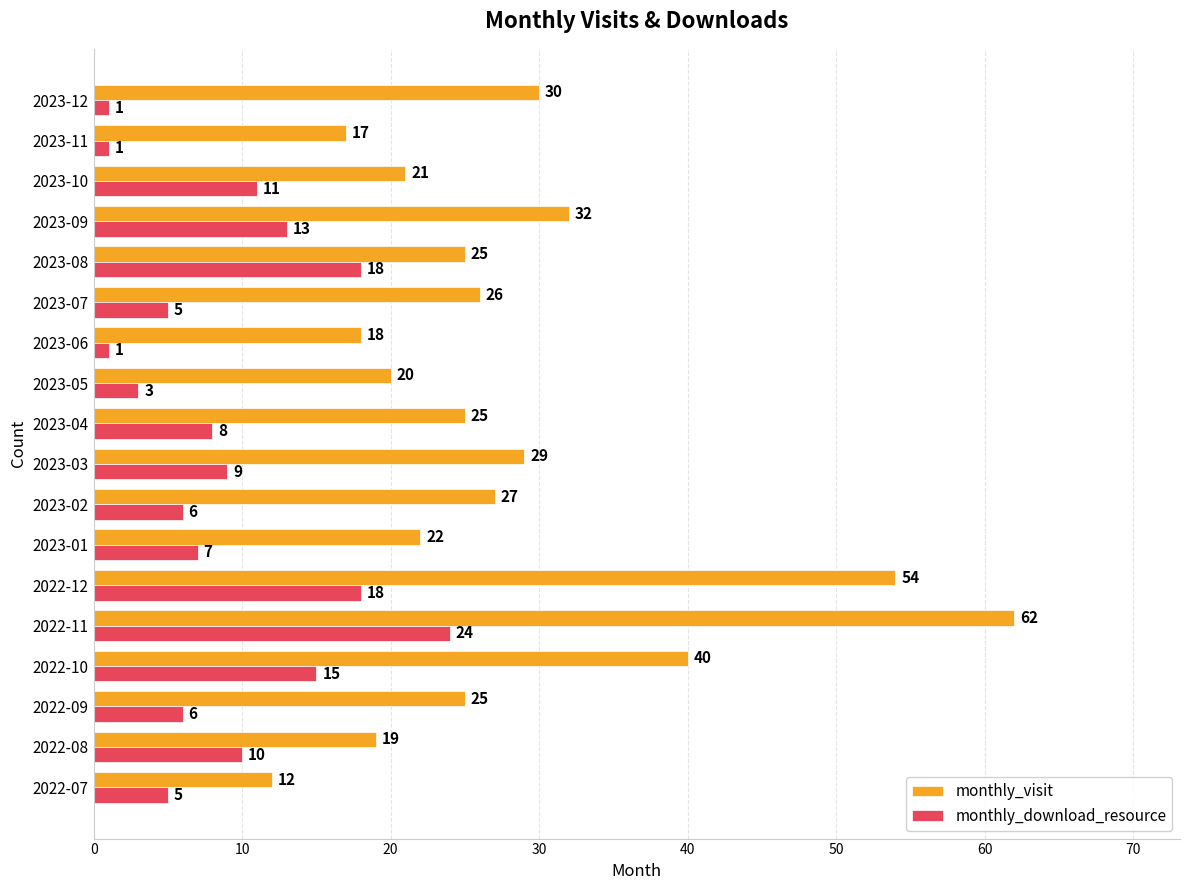

What value does the monthly_download_resource series have at 2023-02?

6